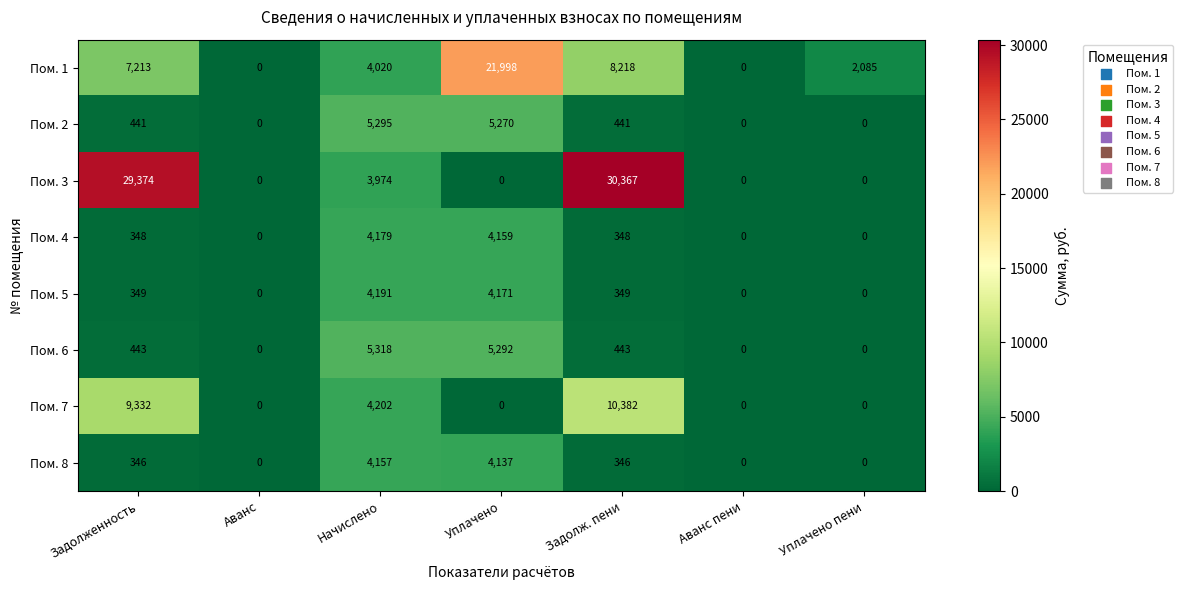

At which category is the sum across all series the highest?

Задолж. пени